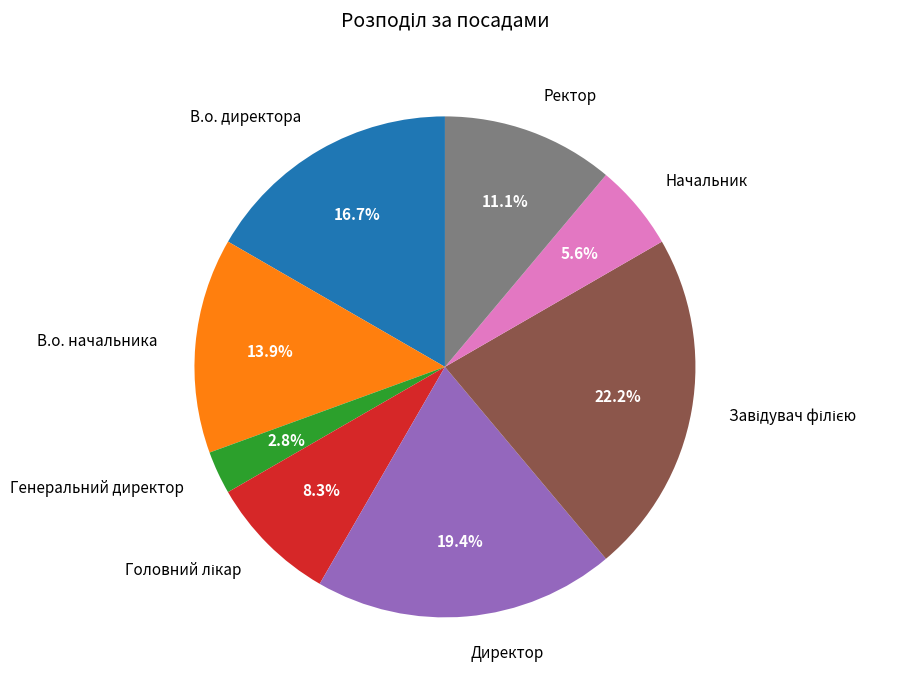

Between Начальник and Директор, which is larger?

Директор